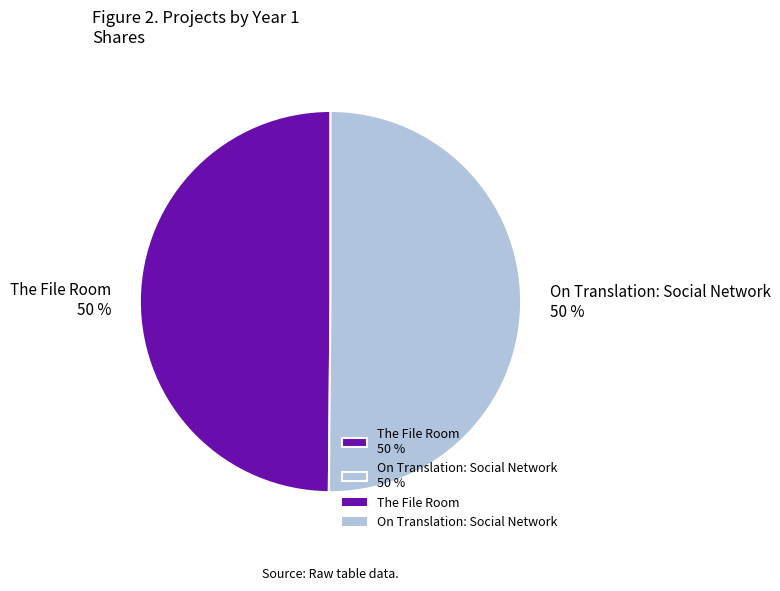

What is the ratio of the value at On Translation: Social Network 50 % to the value at The File Room 50 %?

1.0